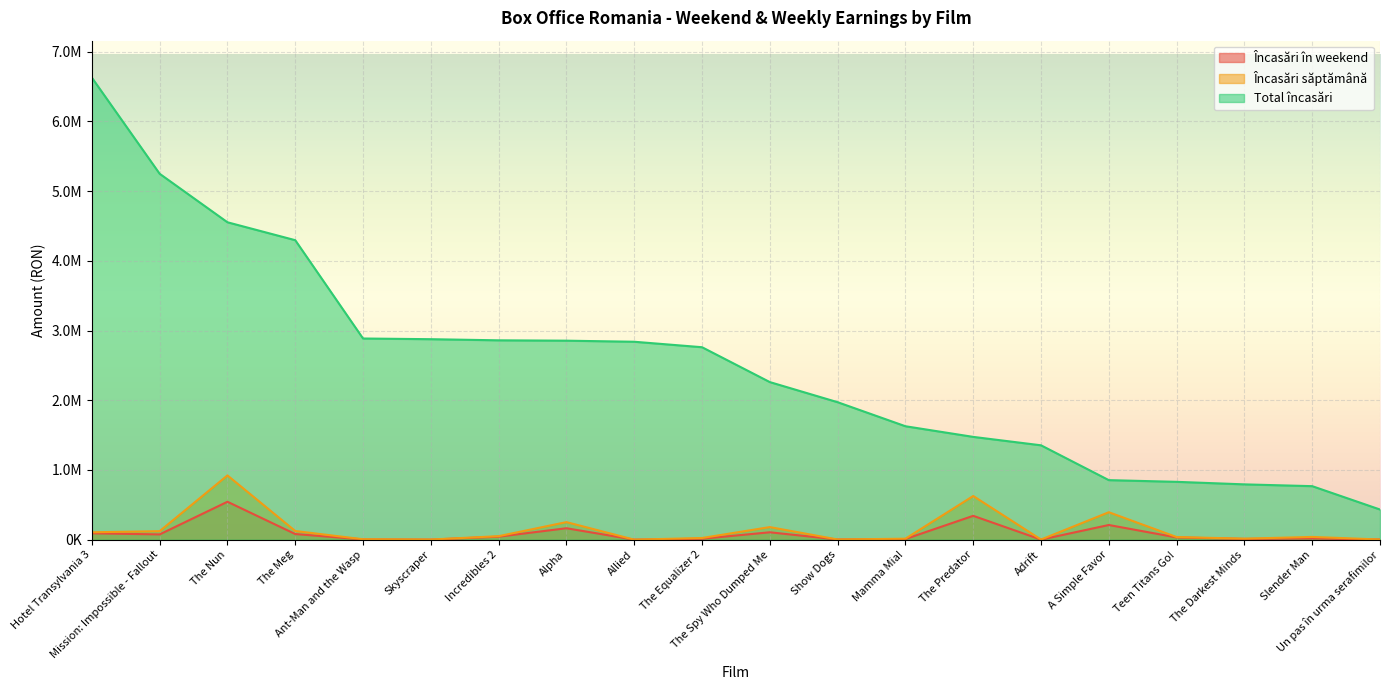

What are all the series names shown in the legend?

Încasări în weekend, Încasări săptămână, Total încasări